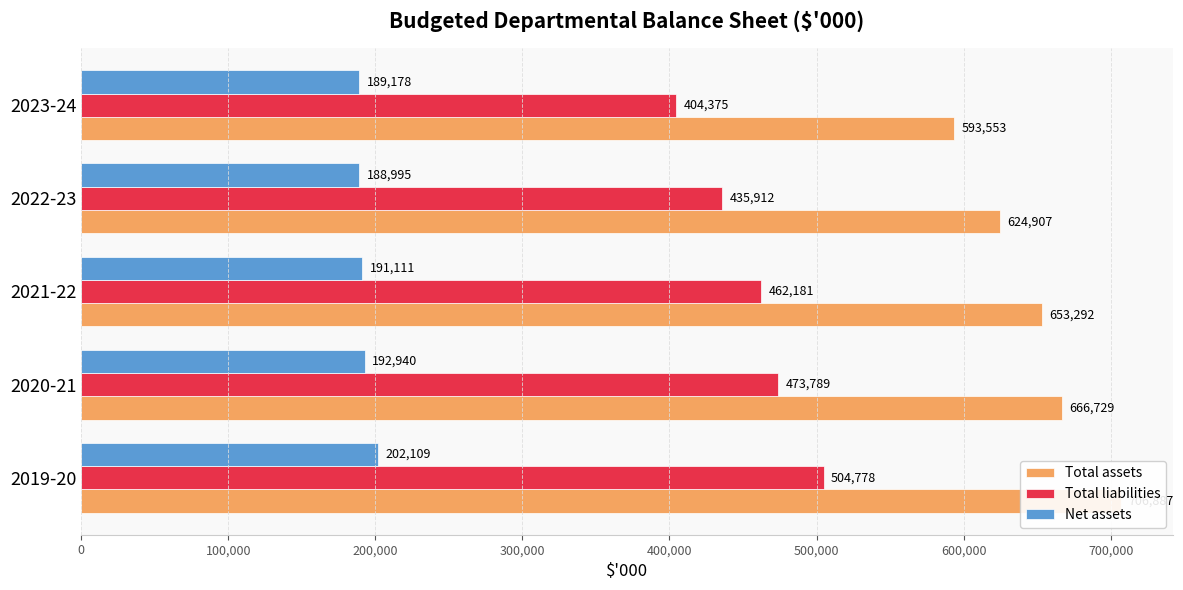

Reading left to right, what are all the values shown in this chart?

Total assets: 706887	666729	653292	624907	593553
Total liabilities: 504778	473789	462181	435912	404375
Net assets: 202109	192940	191111	188995	189178